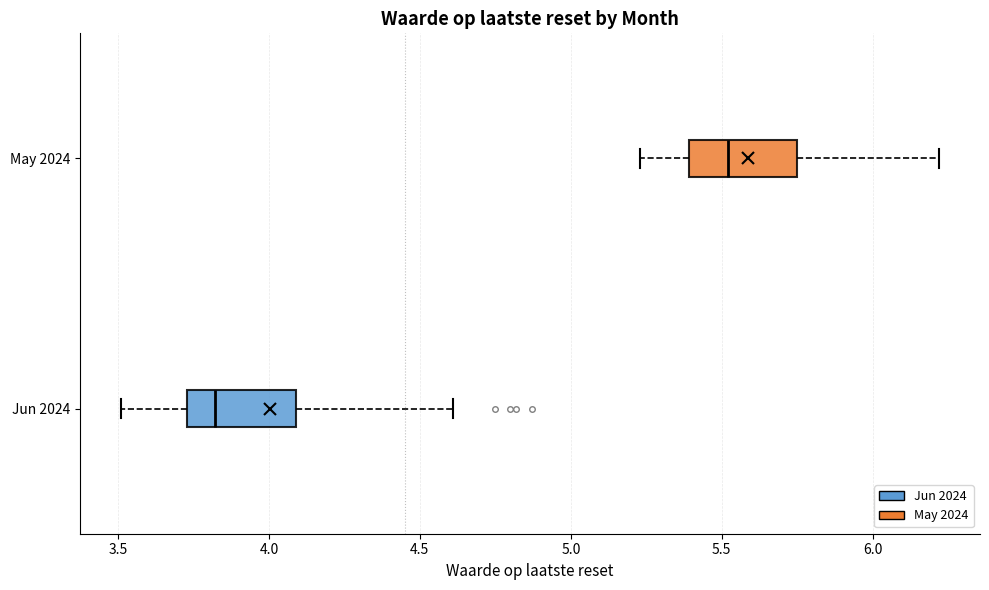

Reading bottom to top, transcribe this box plot: for each box, give where its median line is, the range the box spans, and where its two whiskers end, as read against the x-axis. The values are not printed on the chart, so give them approximately, as read against the axis.

Jun 2024: median 3.80, box 3.75 to 4.10, whiskers 3.50 to 4.60
May 2024: median 5.50, box 5.40 to 5.75, whiskers 5.25 to 6.20